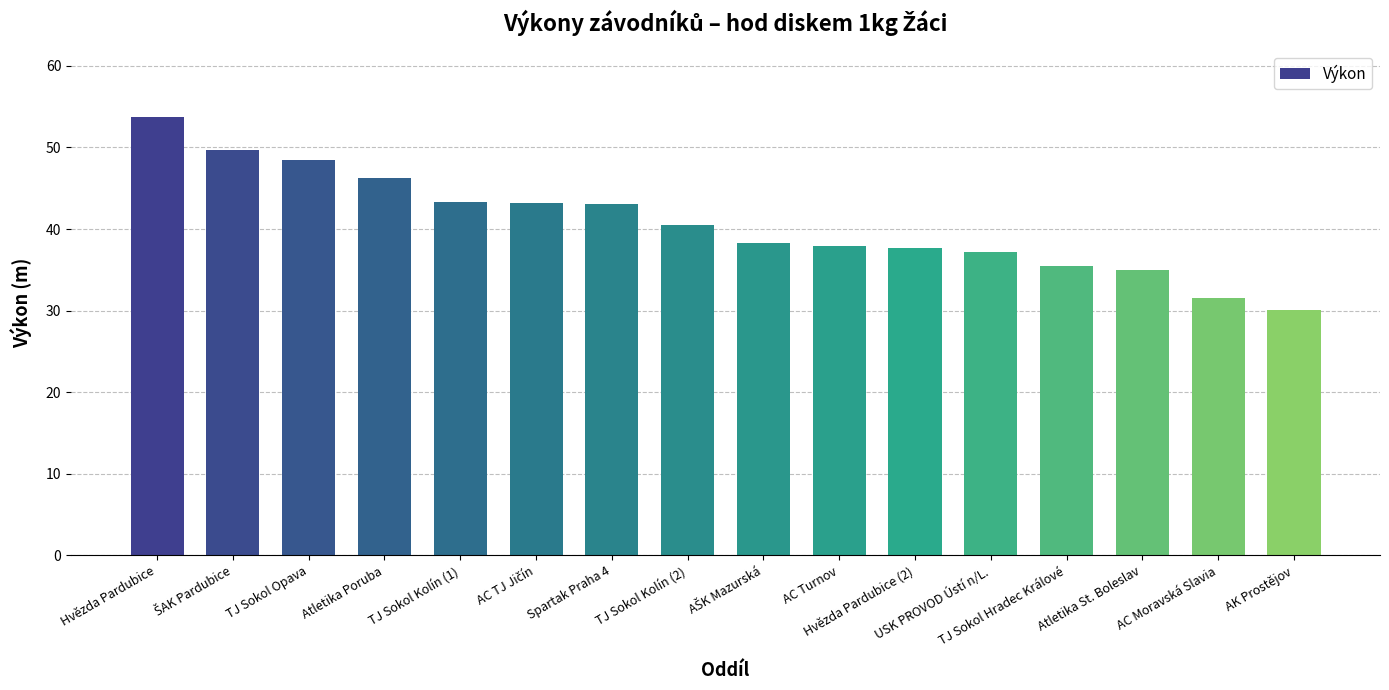

The chart shows a value of 37.2 at USK PROVOD Ústí n/L.. True or false?

True